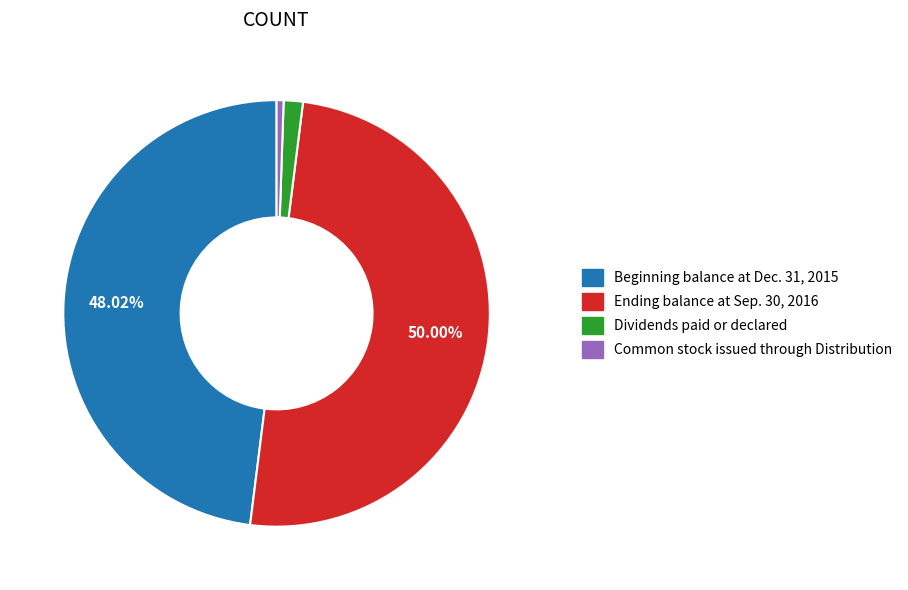

Which slice is the largest?

Ending balance at Sep. 30, 2016